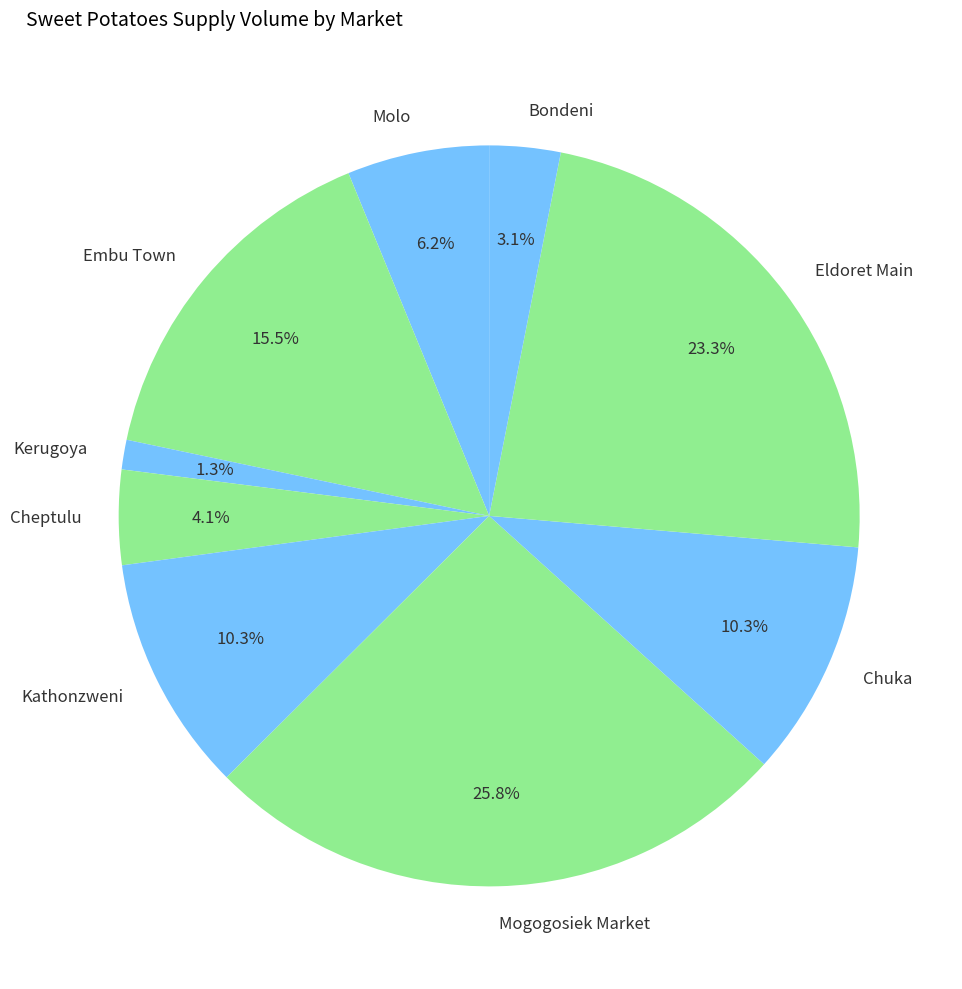

What is the ratio of the value at Kerugoya to the value at Cheptulu?

0.3